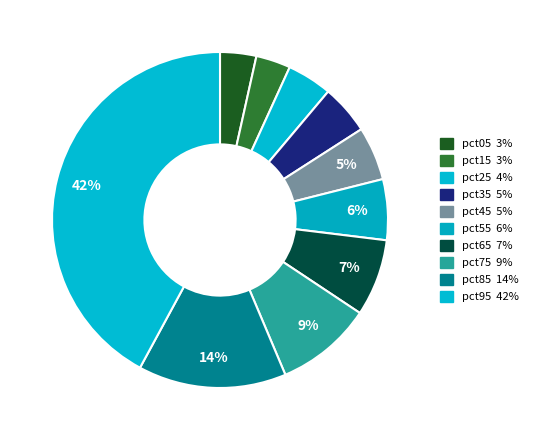

To the nearest percent, what is the difference between the largest and smallest slice percentages?

39%